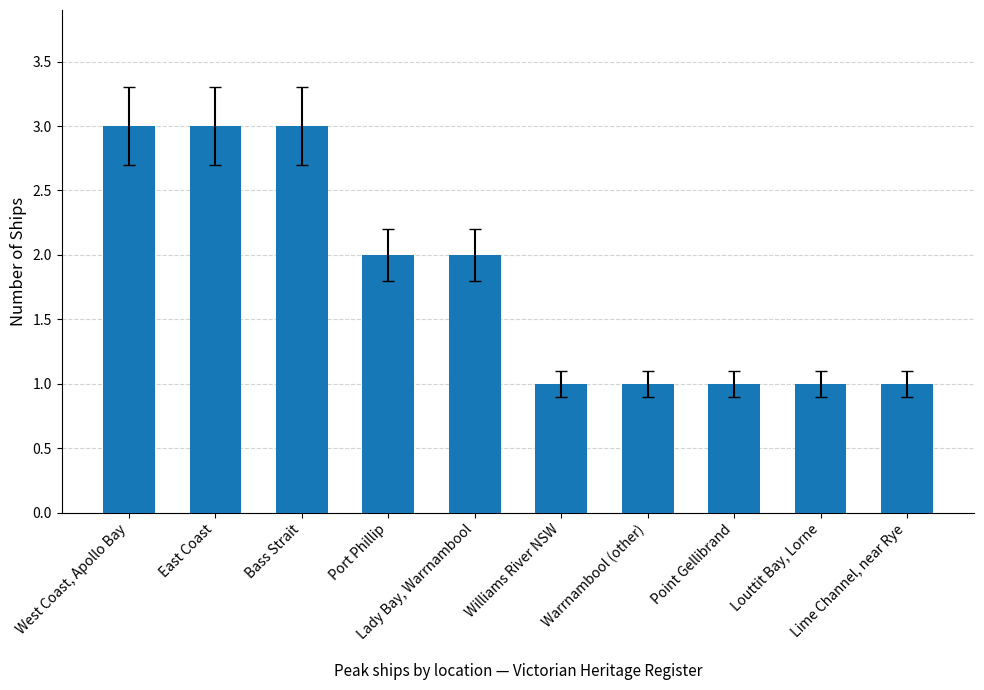

How many values are between 1 and 3?

10